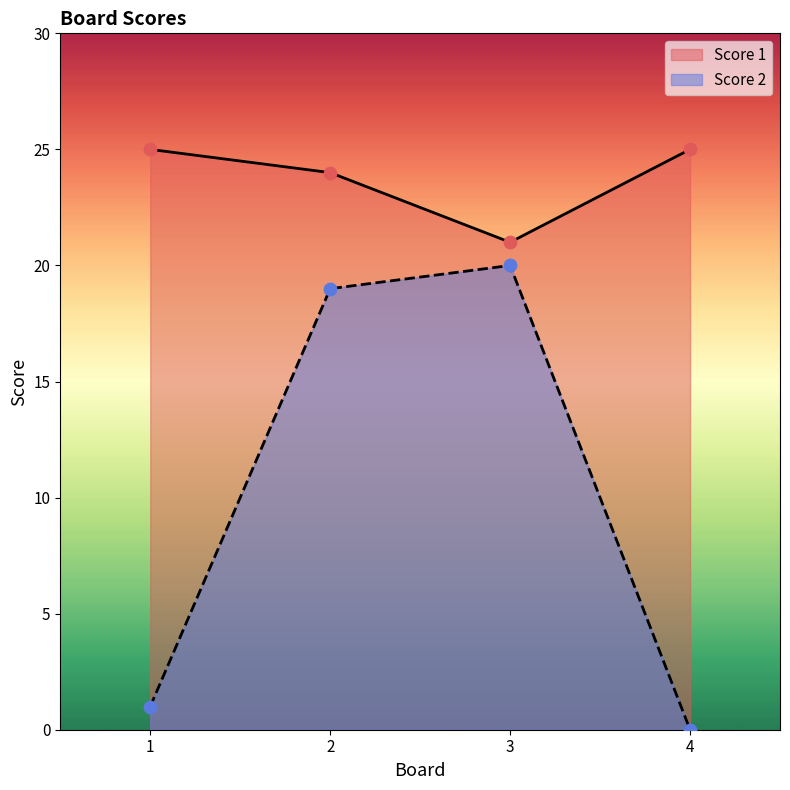

Which series has the largest Y range (max minus min)?

Score 2